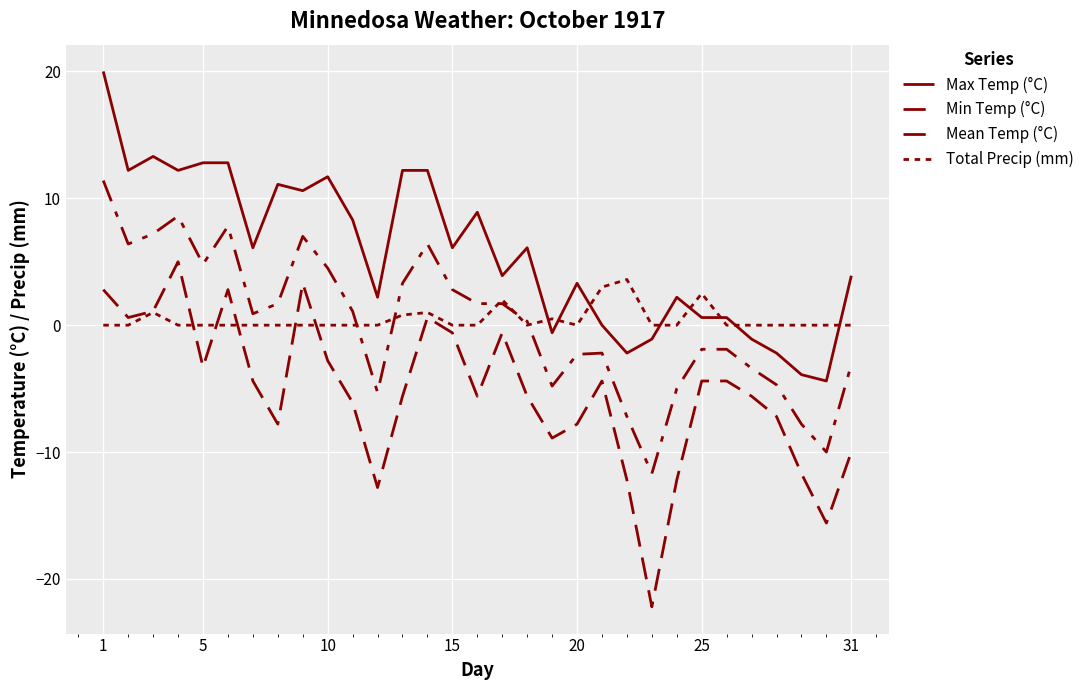

Does the chart display data point markers on the line(s)?

No